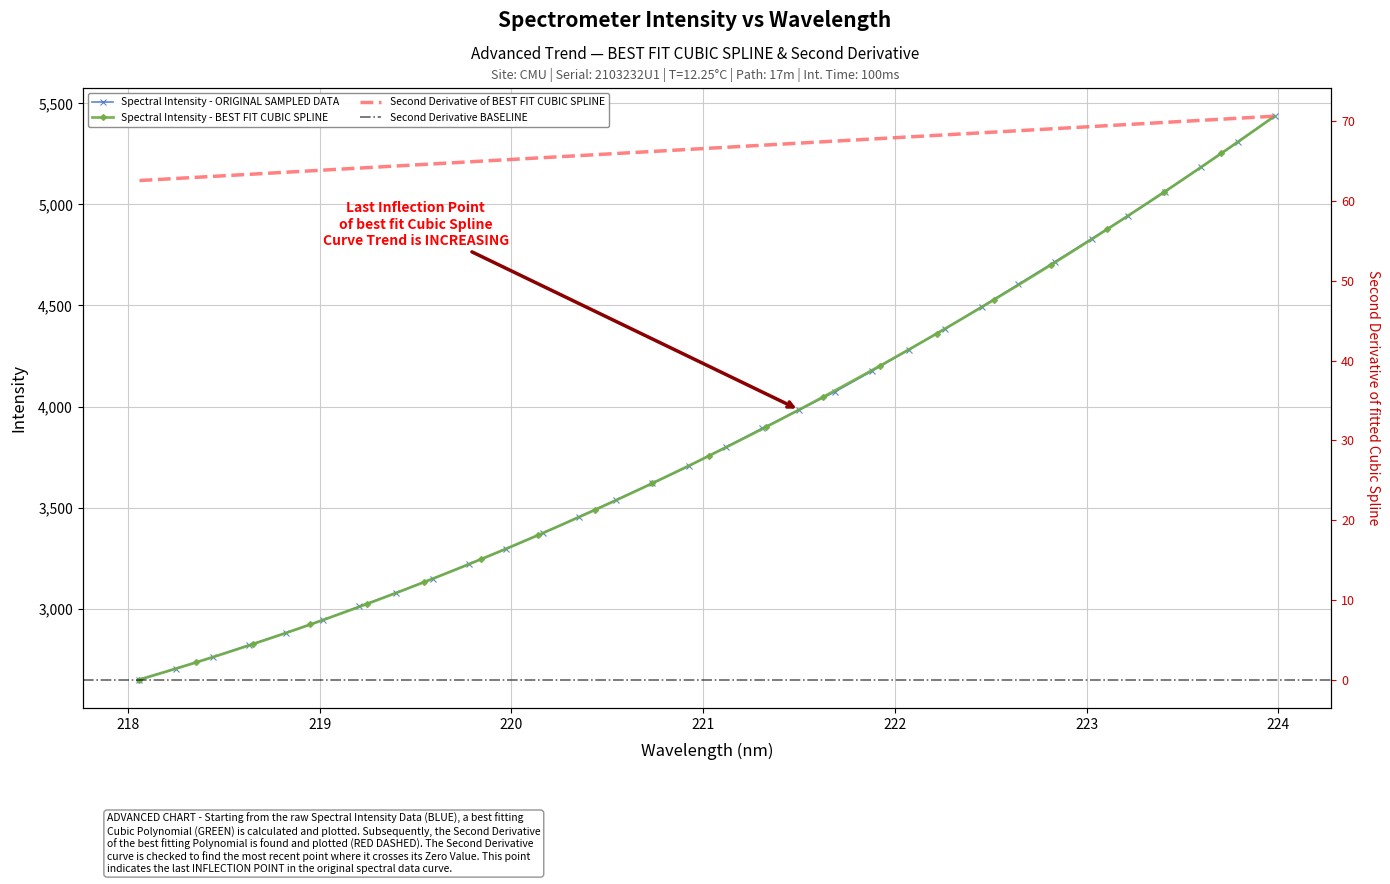

What is the label of the 31st point from the left?

223.7895